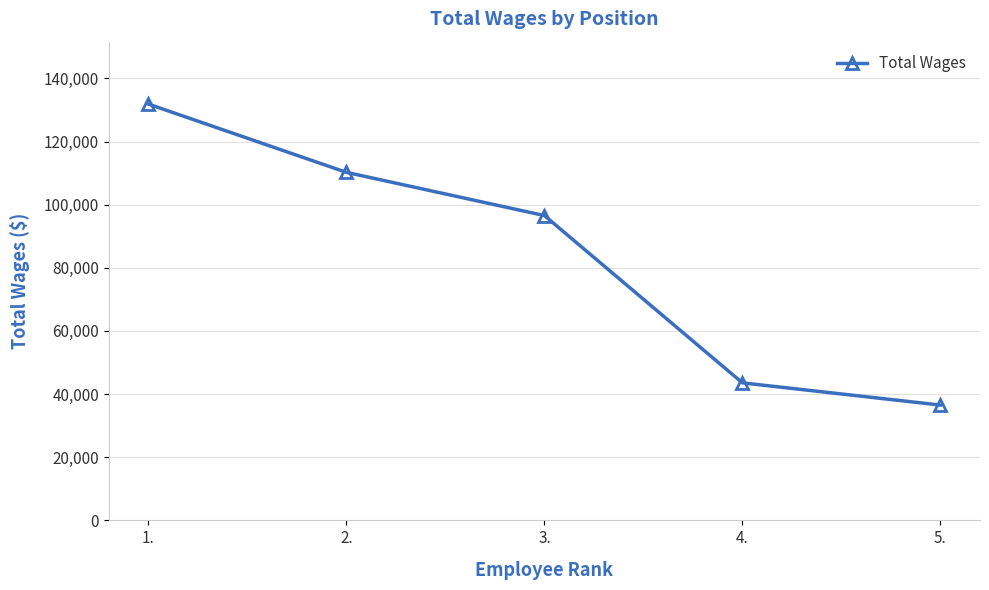

At which category does the chart reach its minimum across all series?

5.